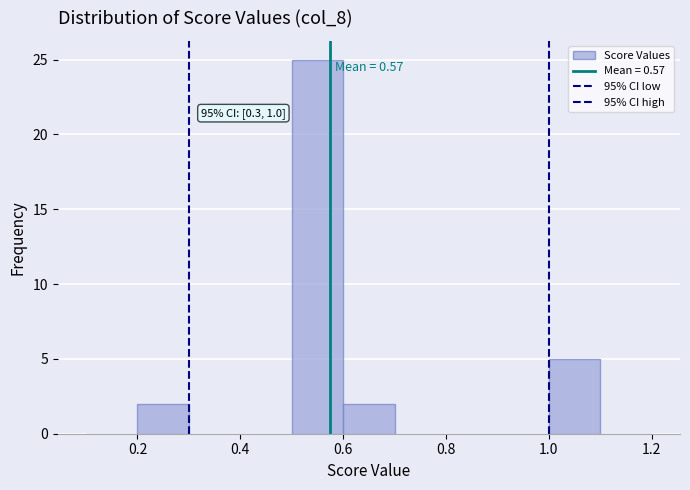

Which range on the x-axis has the tallest bar?

0.5 to 0.6